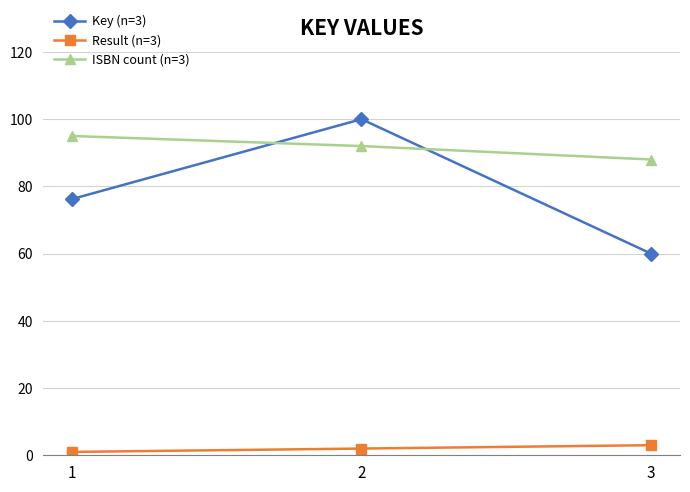

The value of Key (n=3) at 1 is 45.7. True or false?

False